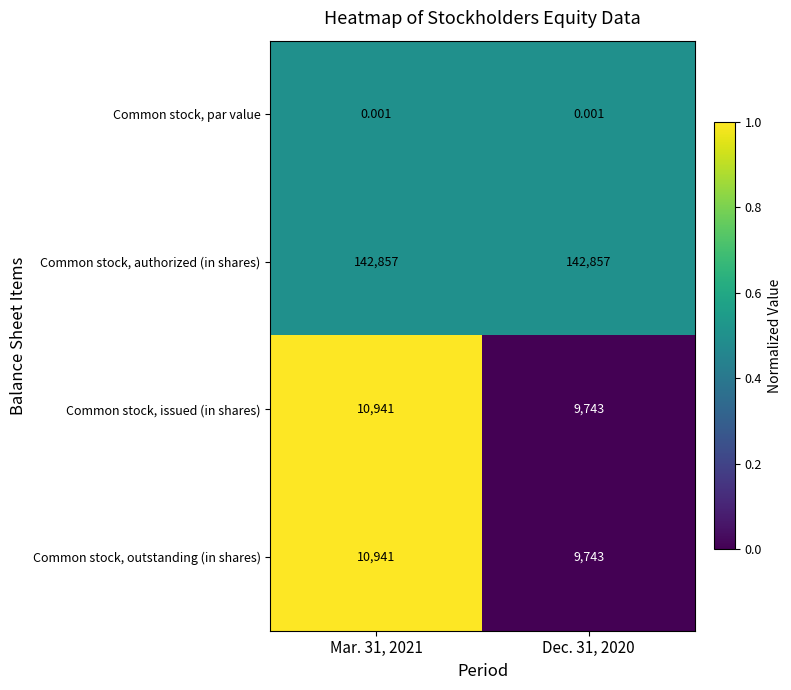

Is the value of Common stock, issued (in shares) at Dec. 31, 2020 greater than the value of Common stock, par value at Dec. 31, 2020?

Yes